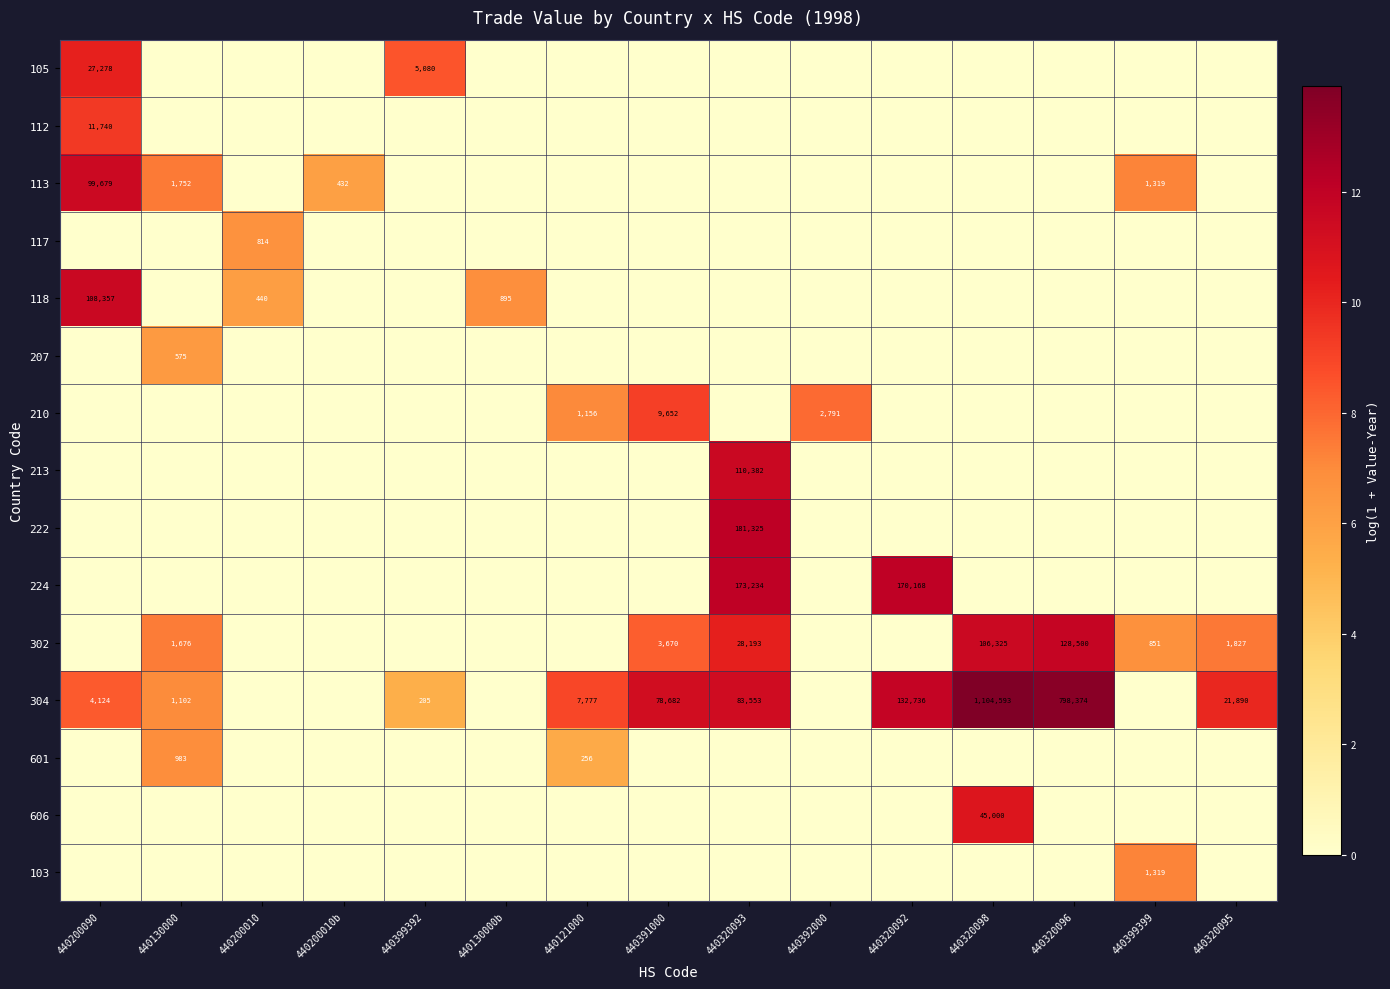

Is it true that 302 equals 77934 at 440320096?

False